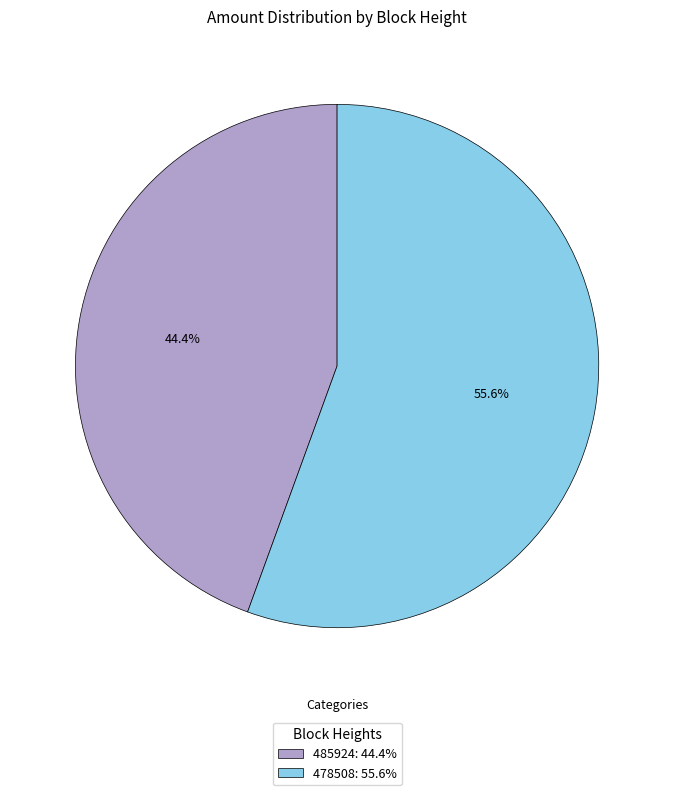

How many slices are in this pie chart?

2